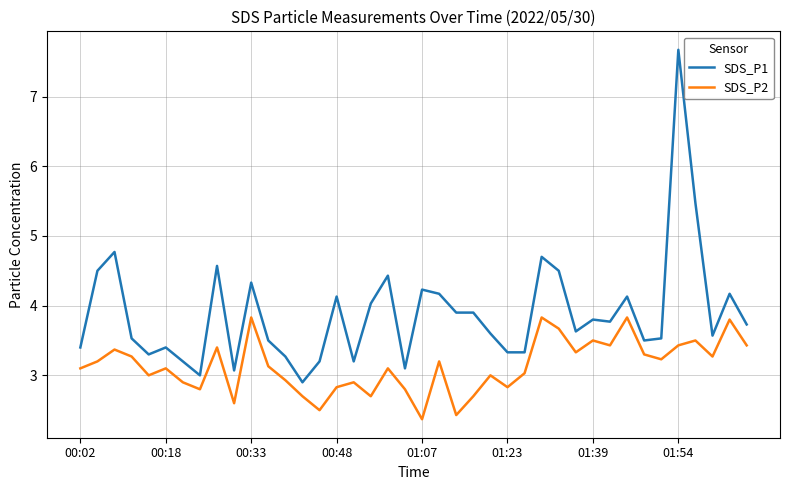

What is the greatest value displayed?

7.7